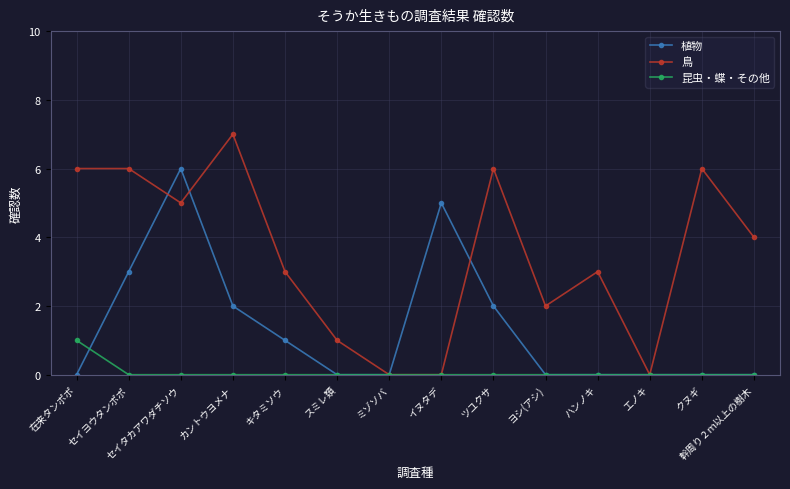

Count the 植物 values in the range 0 to 2.

11